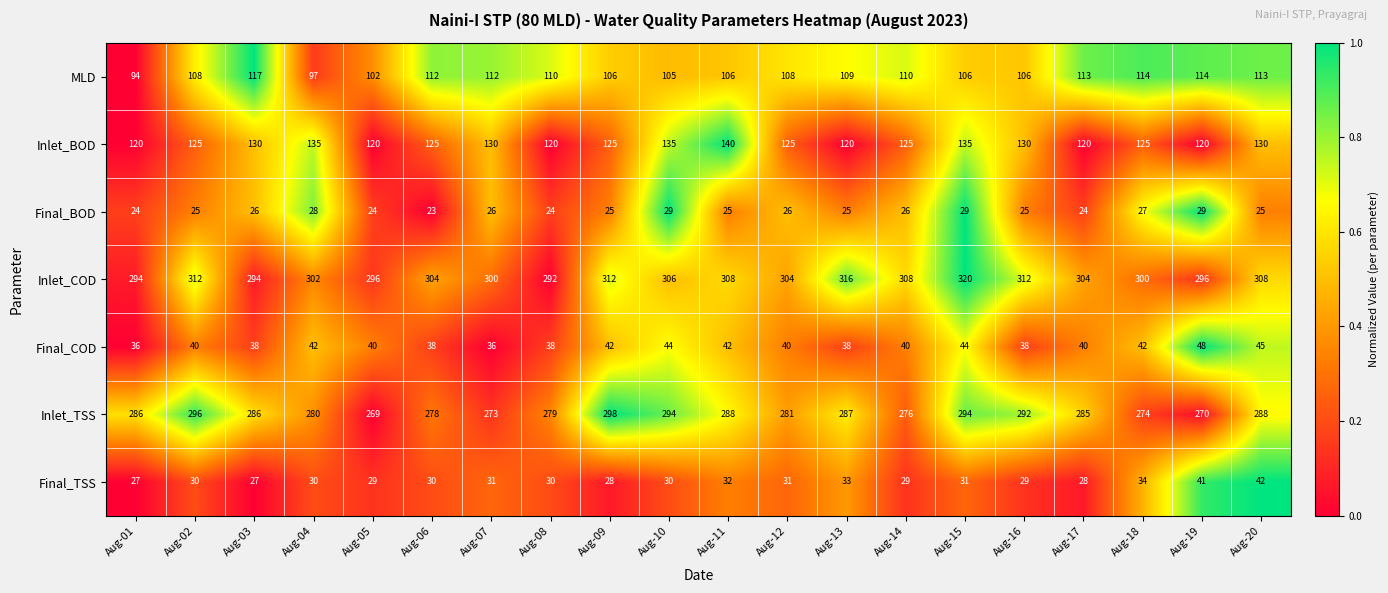

Where is MLD nearest to the value 105?

Aug-10